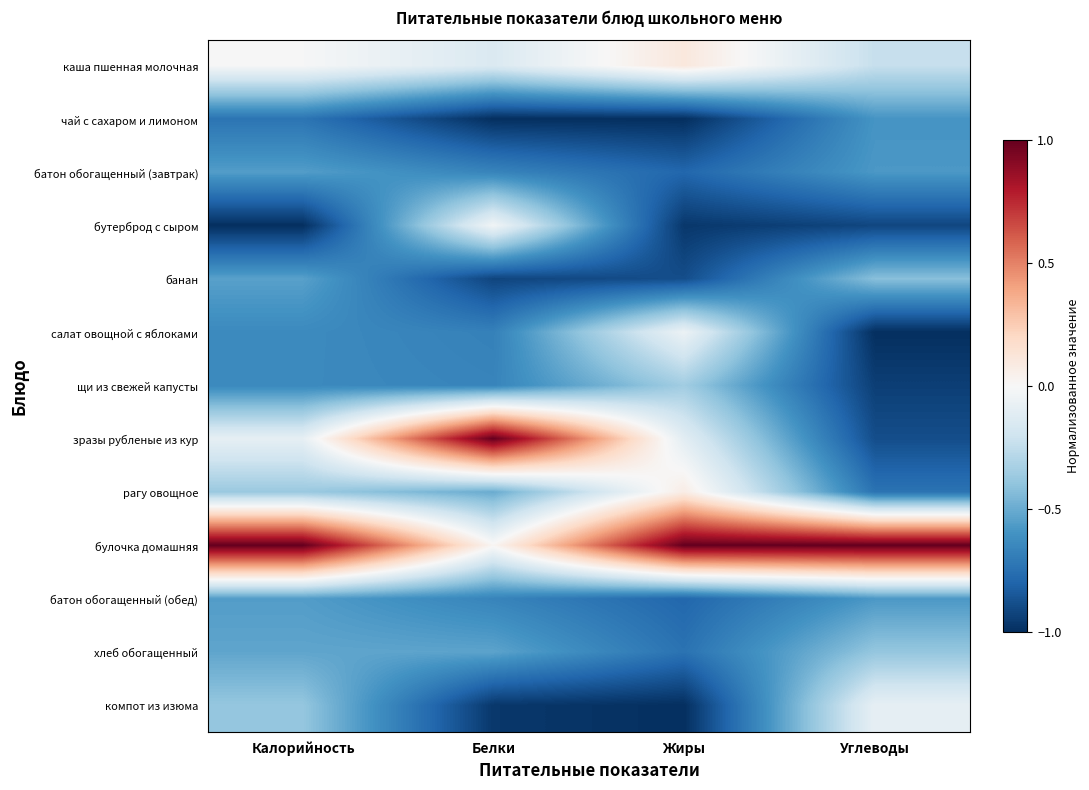

Count the number of categories in the chart.

4